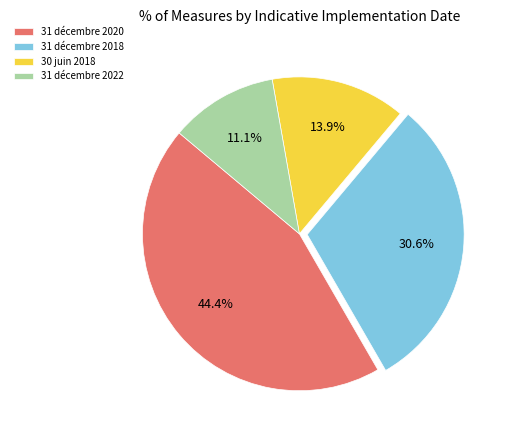

Is it true that 31 décembre 2018 is 18% of the pie?

False